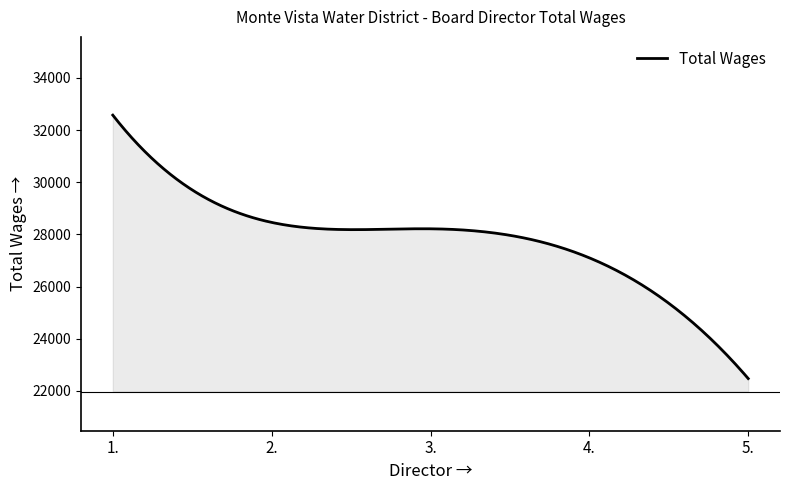

How many series are shown in this chart?

1